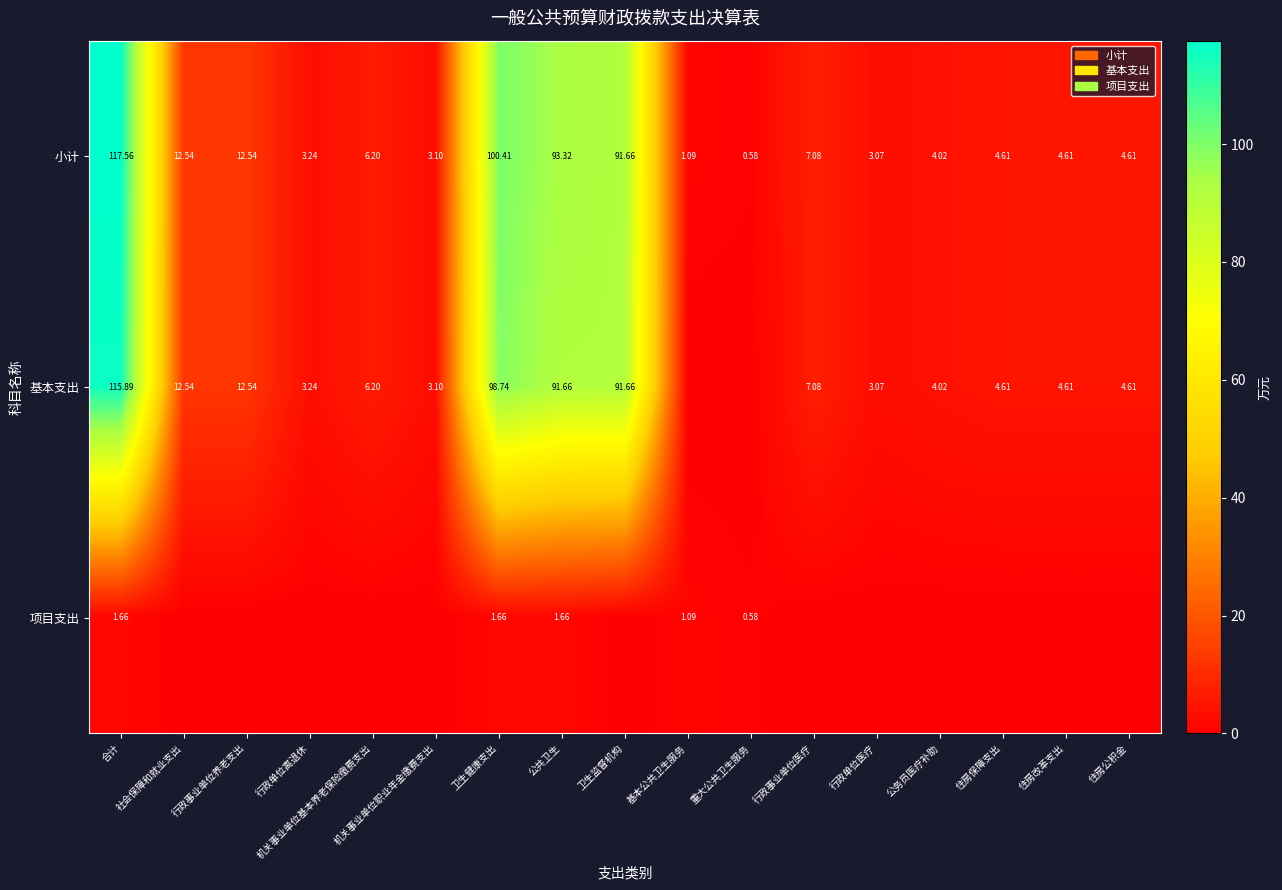

How many data points in 小计 are less than 4?

5